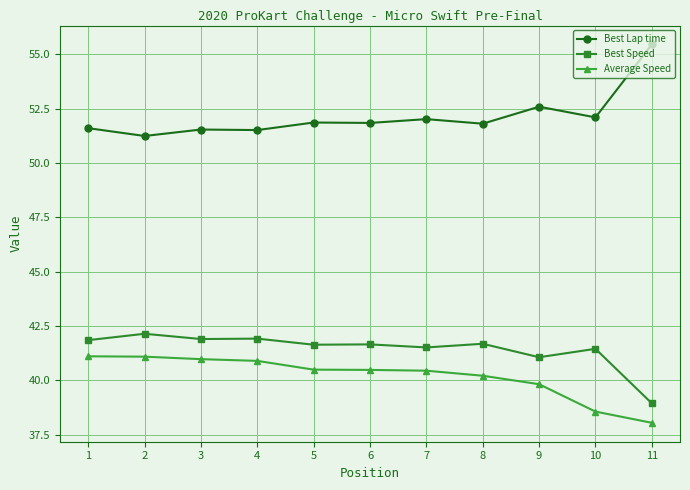

What is the sum of all Average Speed values?

442.2